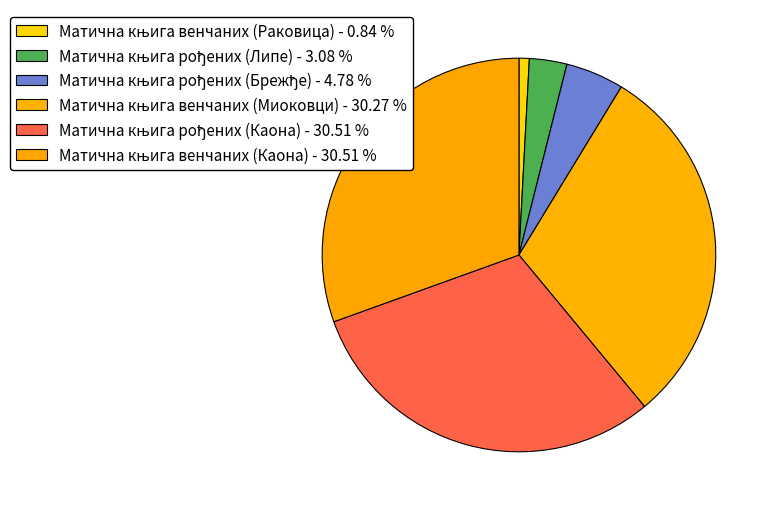

To the nearest percent, what is the average slice percentage?

17%